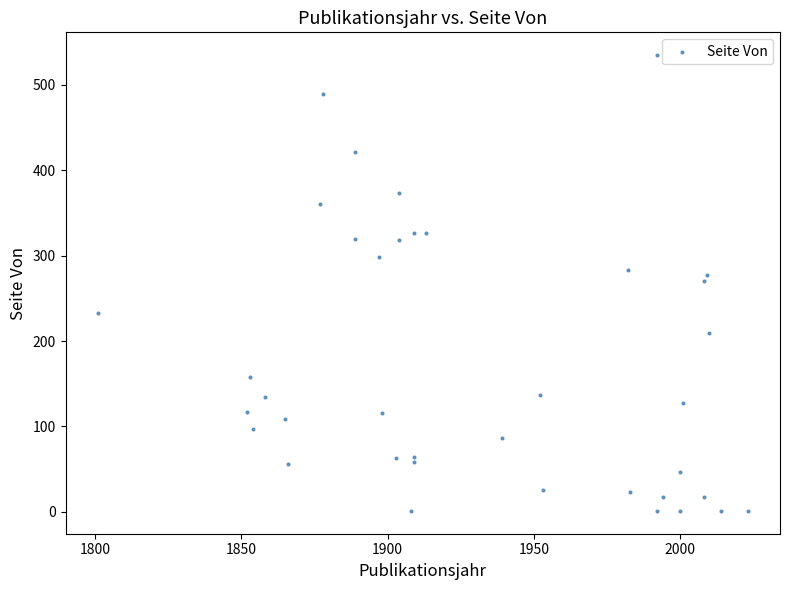

What is the range of X values (max minus min)?

222